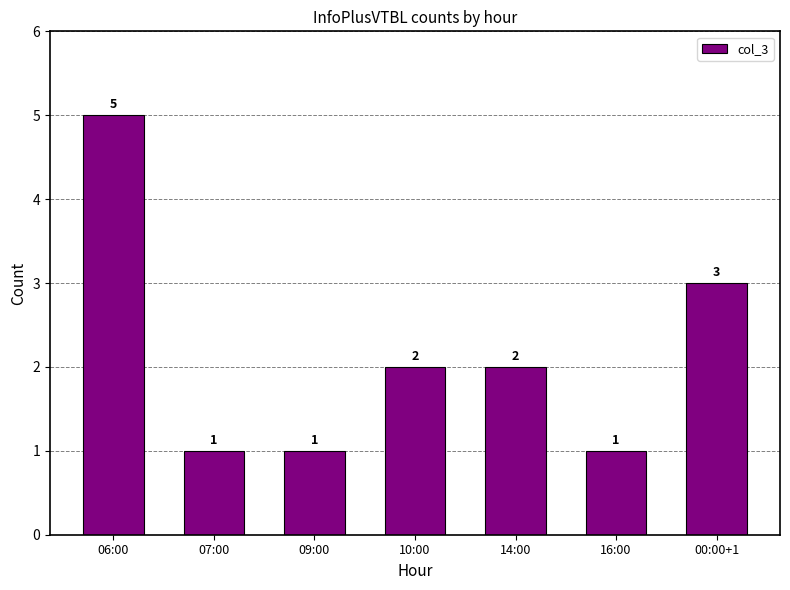

What is the difference between the maximum and second lowest values?

4